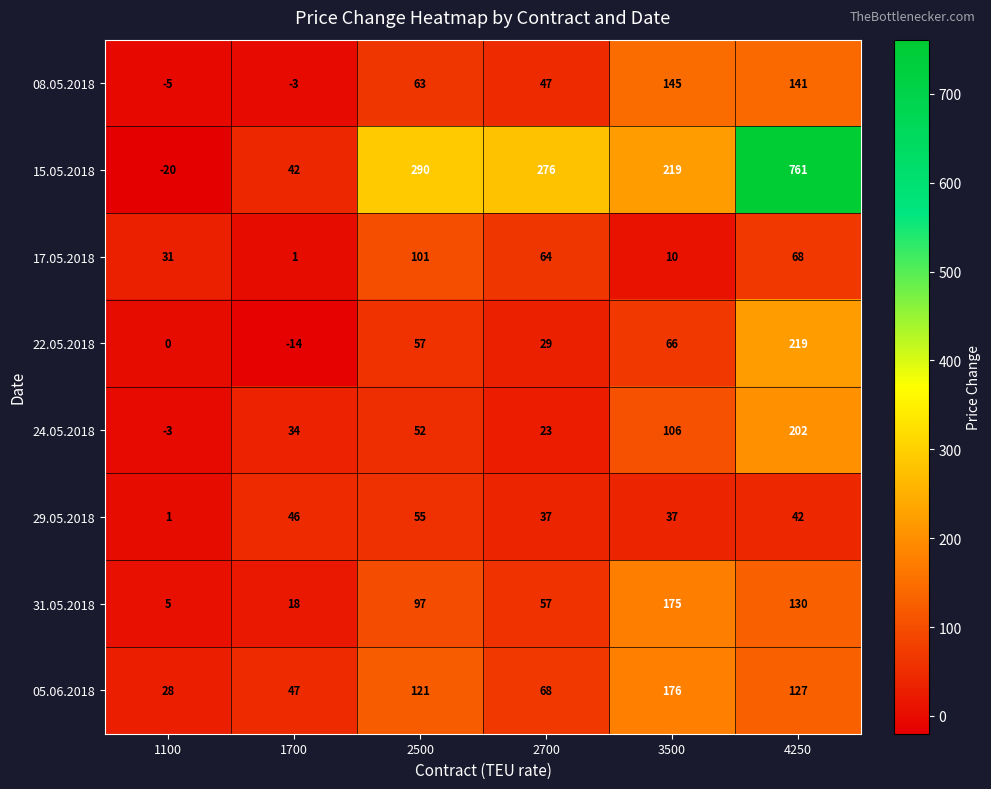

At 1700, list the series in order from smallest to largest.

22.05.2018, 08.05.2018, 17.05.2018, 31.05.2018, 24.05.2018, 15.05.2018, 29.05.2018, 05.06.2018